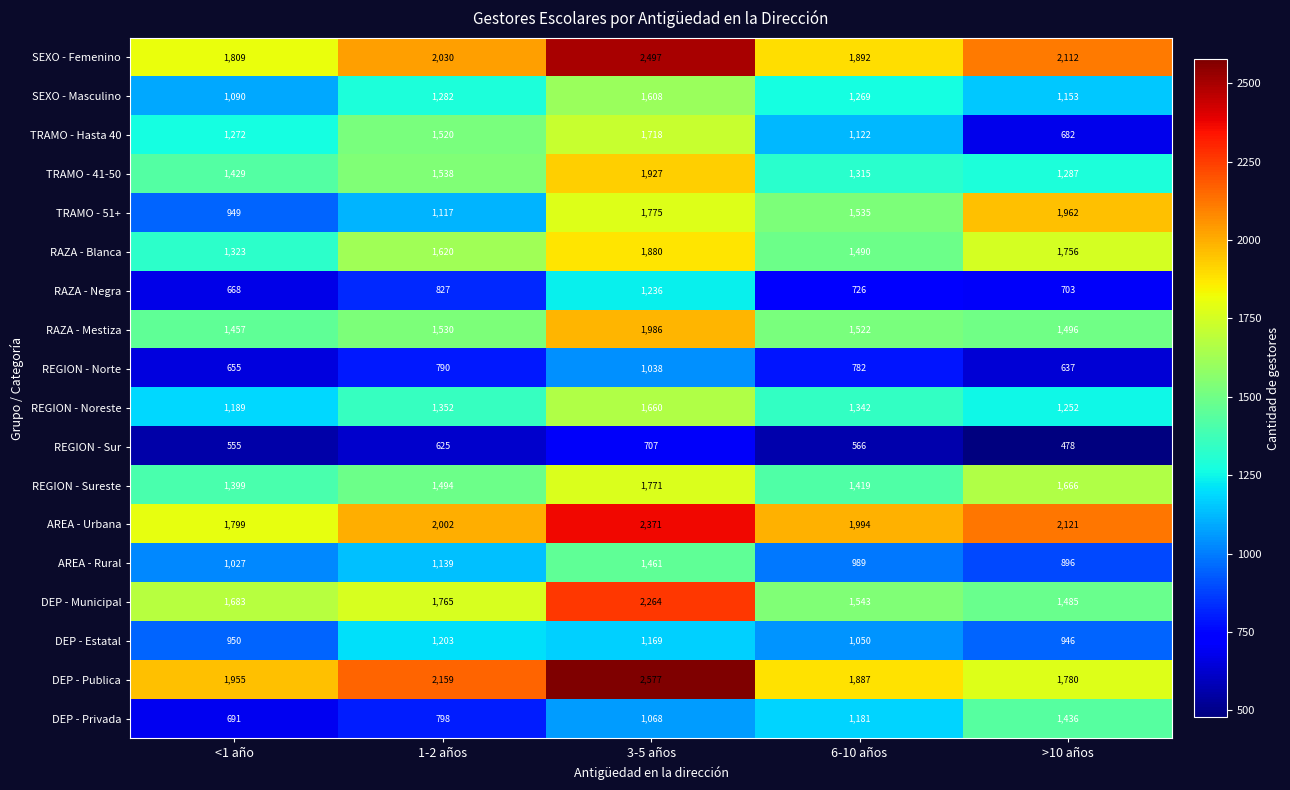

Which series changed the most between 6-10 años and >10 años?

TRAMO - Hasta 40